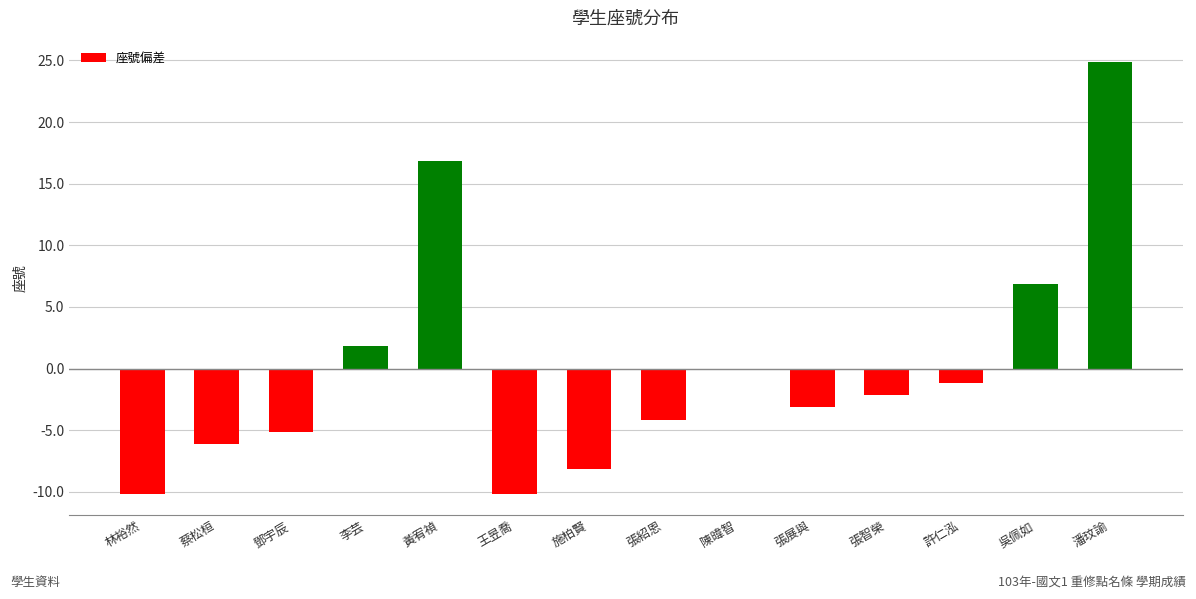

How many values are below -2?

8